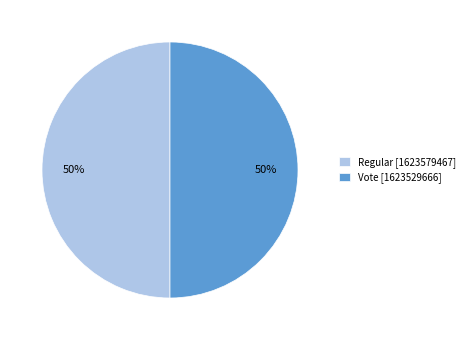

To the nearest percent, what percentage of the pie is Vote?

50%